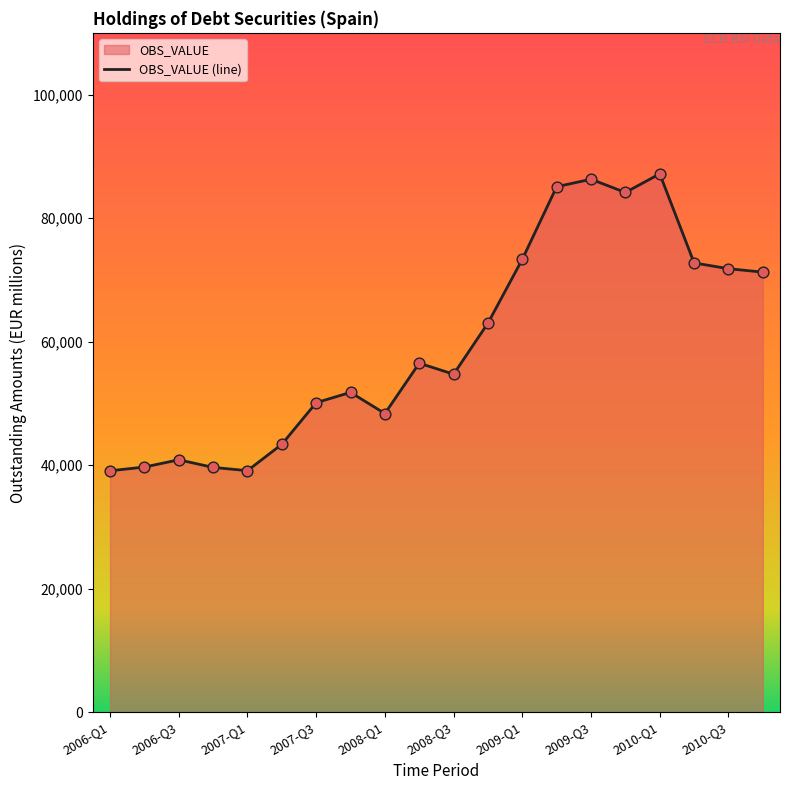

What is the change in value from 2009-Q1 to 2009-Q3?

+12954